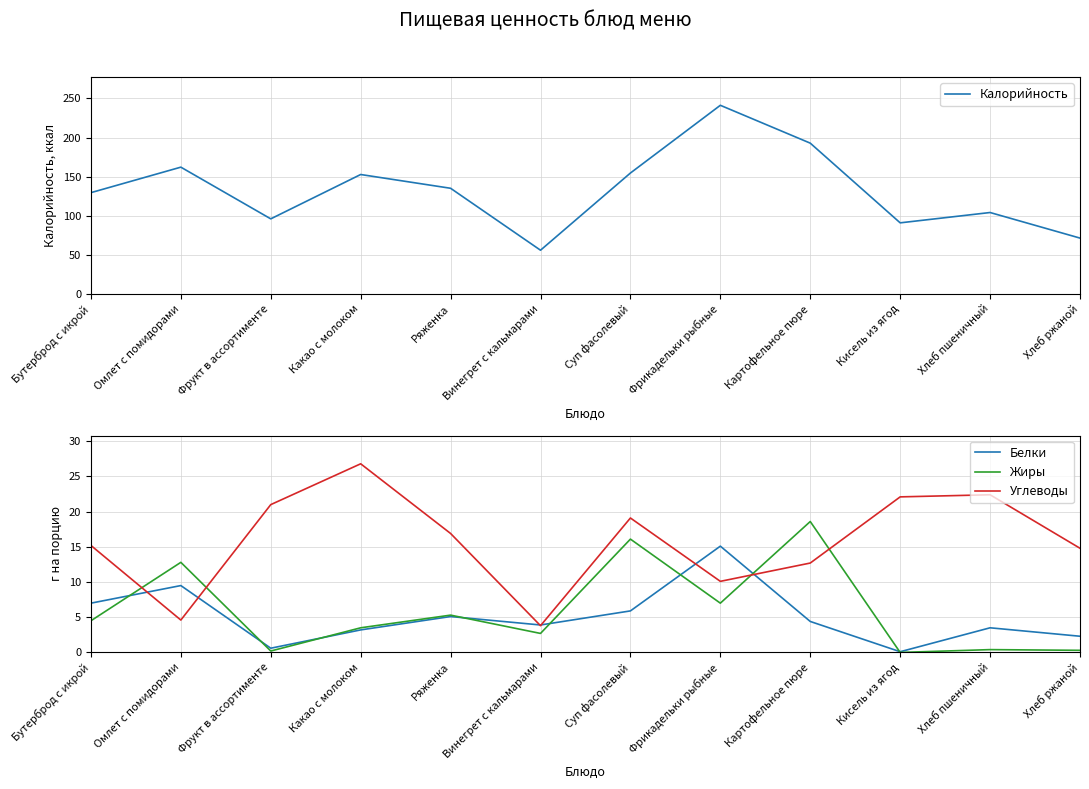

At how many categories does at least one series exceed 148?

5